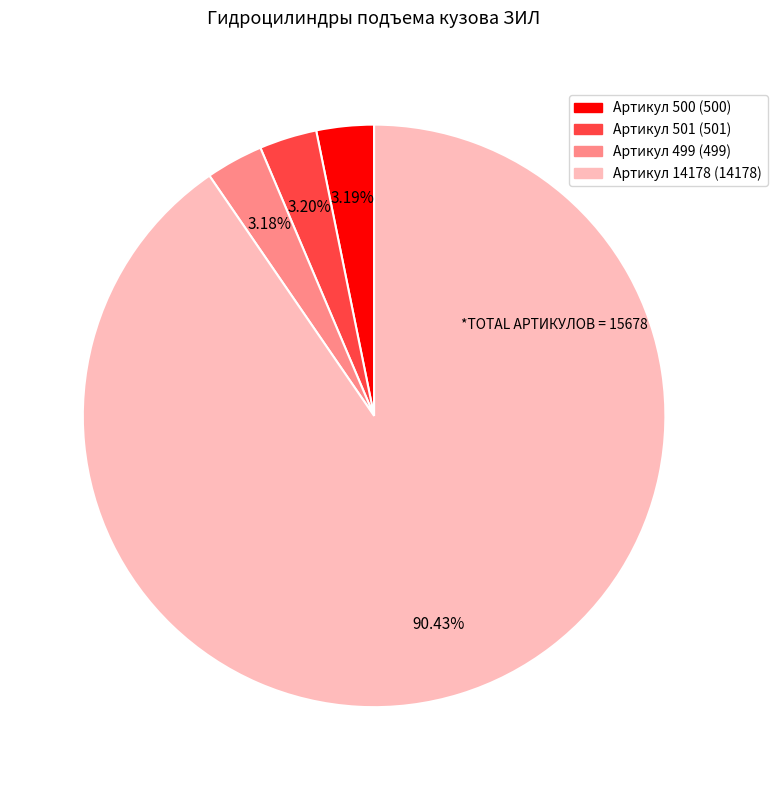

To the nearest percent, what percentage of the pie is Артикул 501?

3%